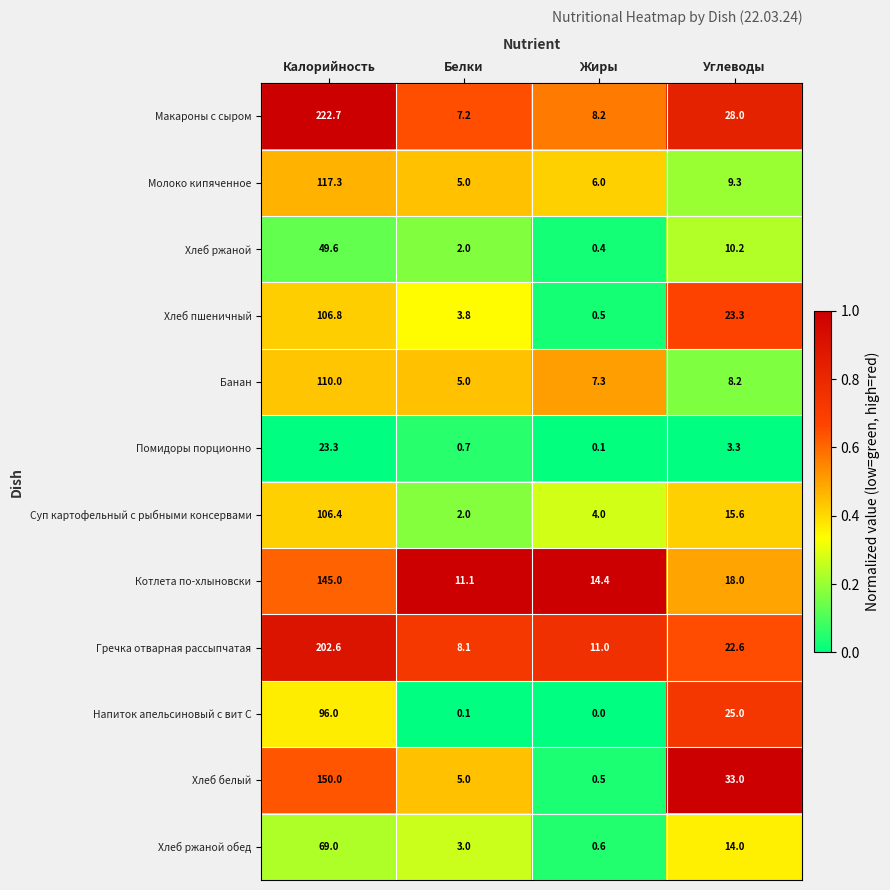

Where is Хлеб белый nearest to the value 75?

Углеводы